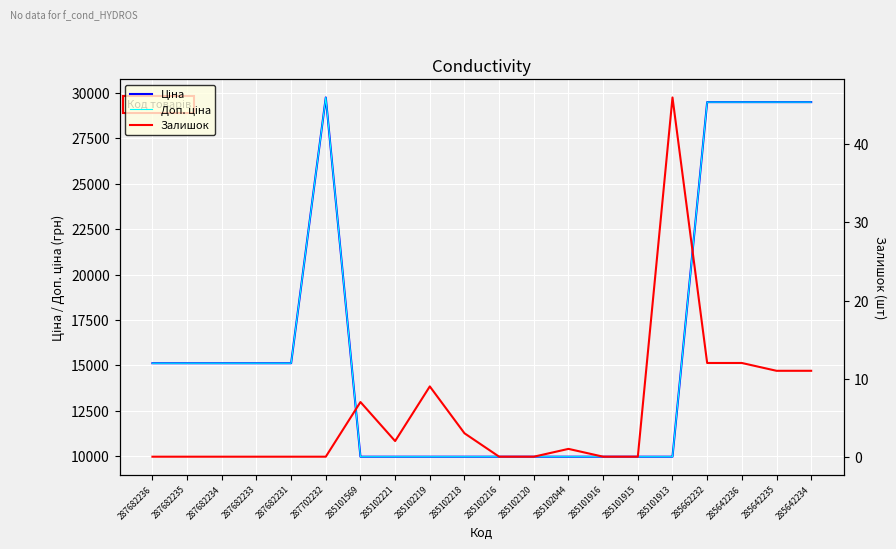

What is the total value across all series at 285642236?

58995.0